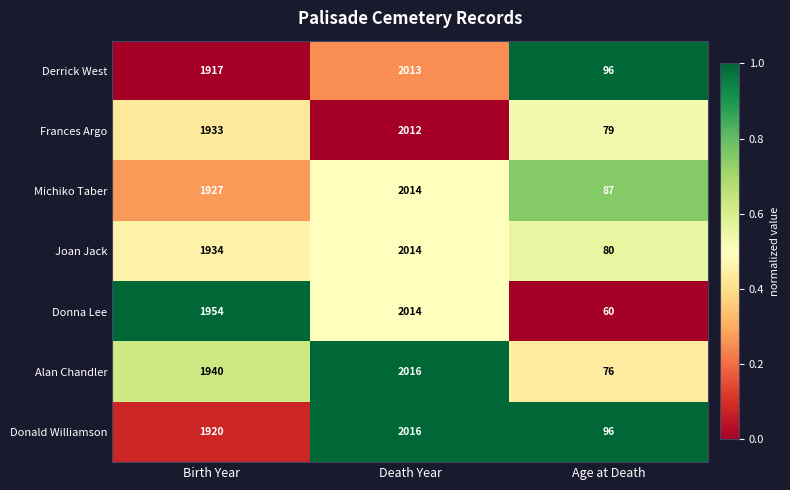

Rank the series at Birth Year from lowest to highest value.

Derrick West, Donald Williamson, Michiko Taber, Frances Argo, Joan Jack, Alan Chandler, Donna Lee